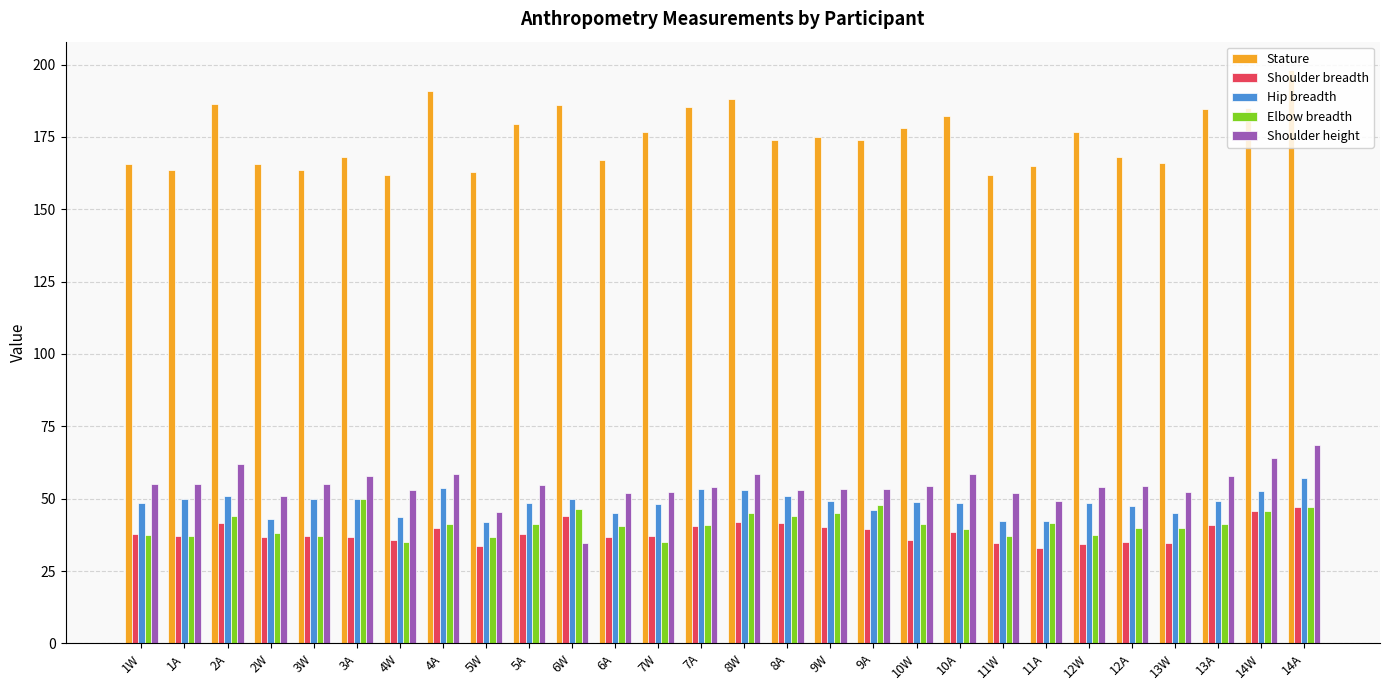

What is the difference between the maximum and minimum values in the Stature series?

36.0